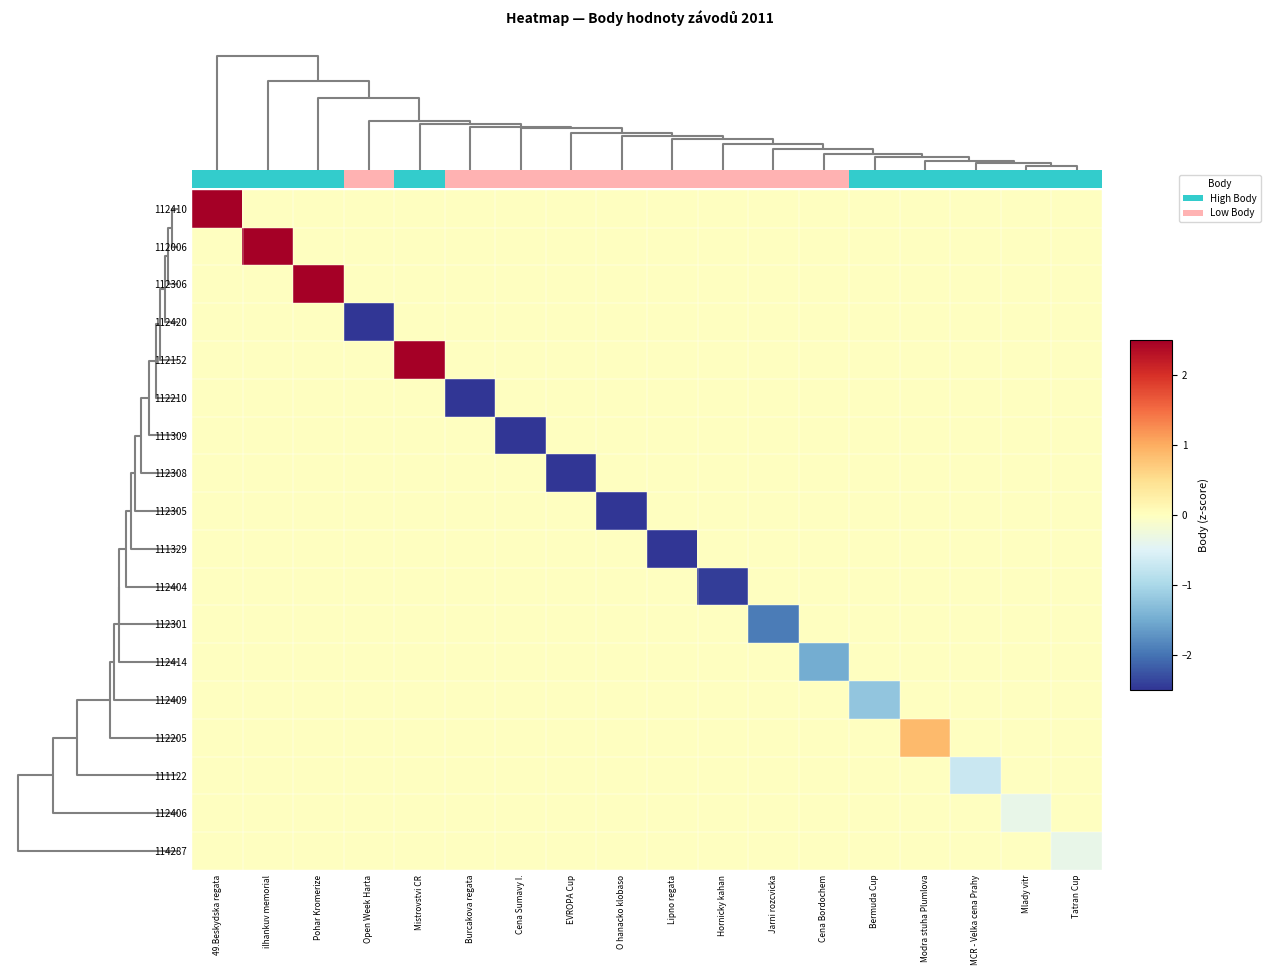

What is the minimum value shown in the chart?

-4.4